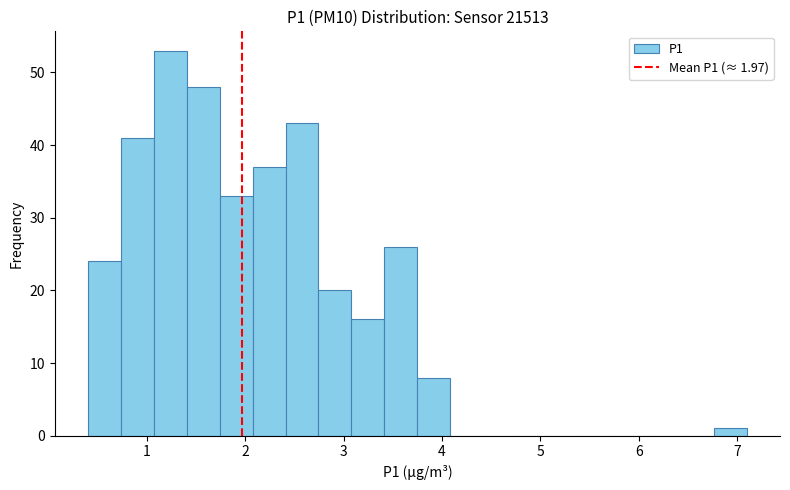

Read against the x-axis, roughly where is the centre of the tallest bar?

1.2